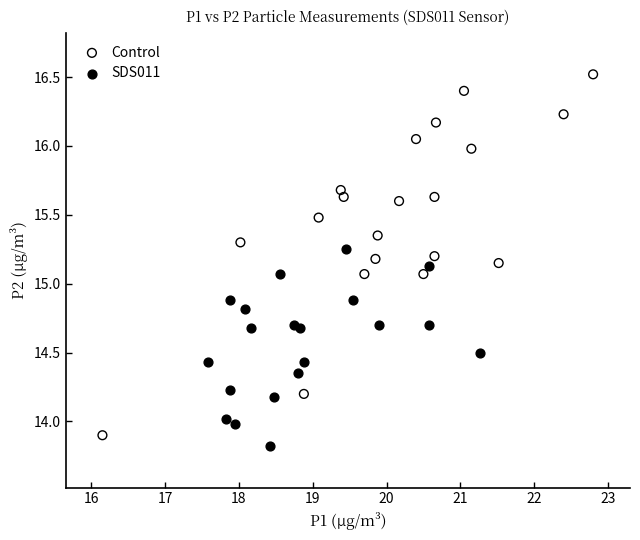

Which series reaches the maximum Y coordinate?

Control